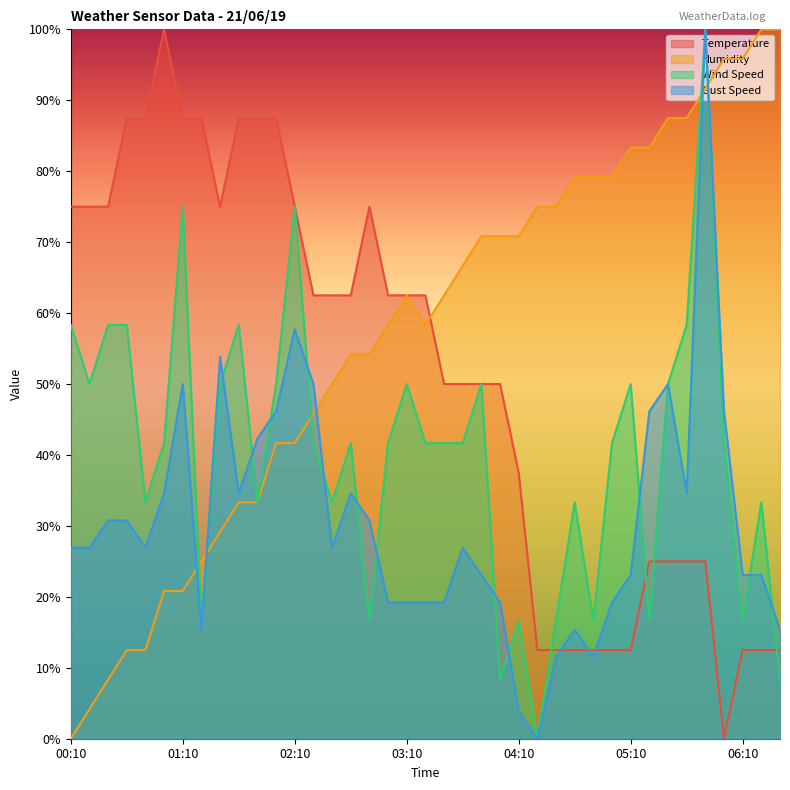

Rank the series at 00:20 from highest to lowest value.

Temperature, Wind Speed, Gust Speed, Humidity